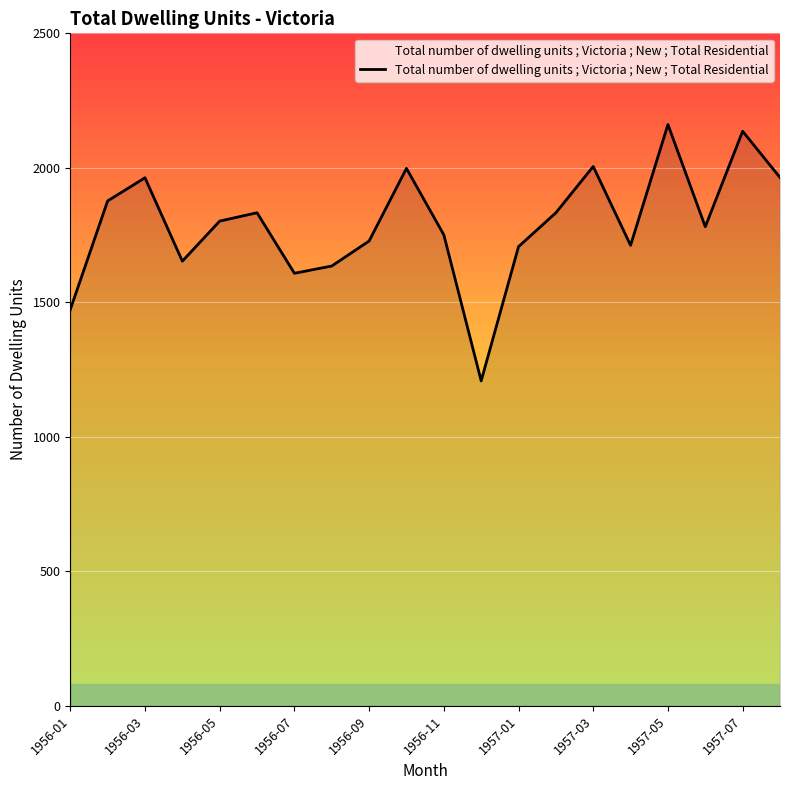

What is the greatest value displayed?

2161